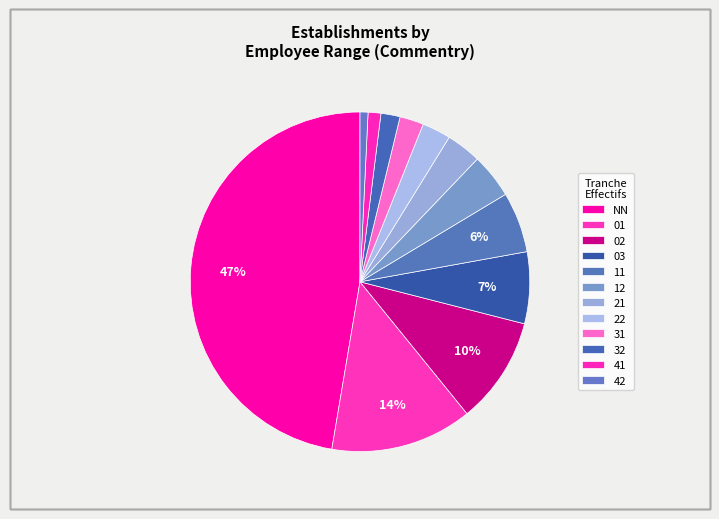

What is the largest slice in the pie chart?

NN